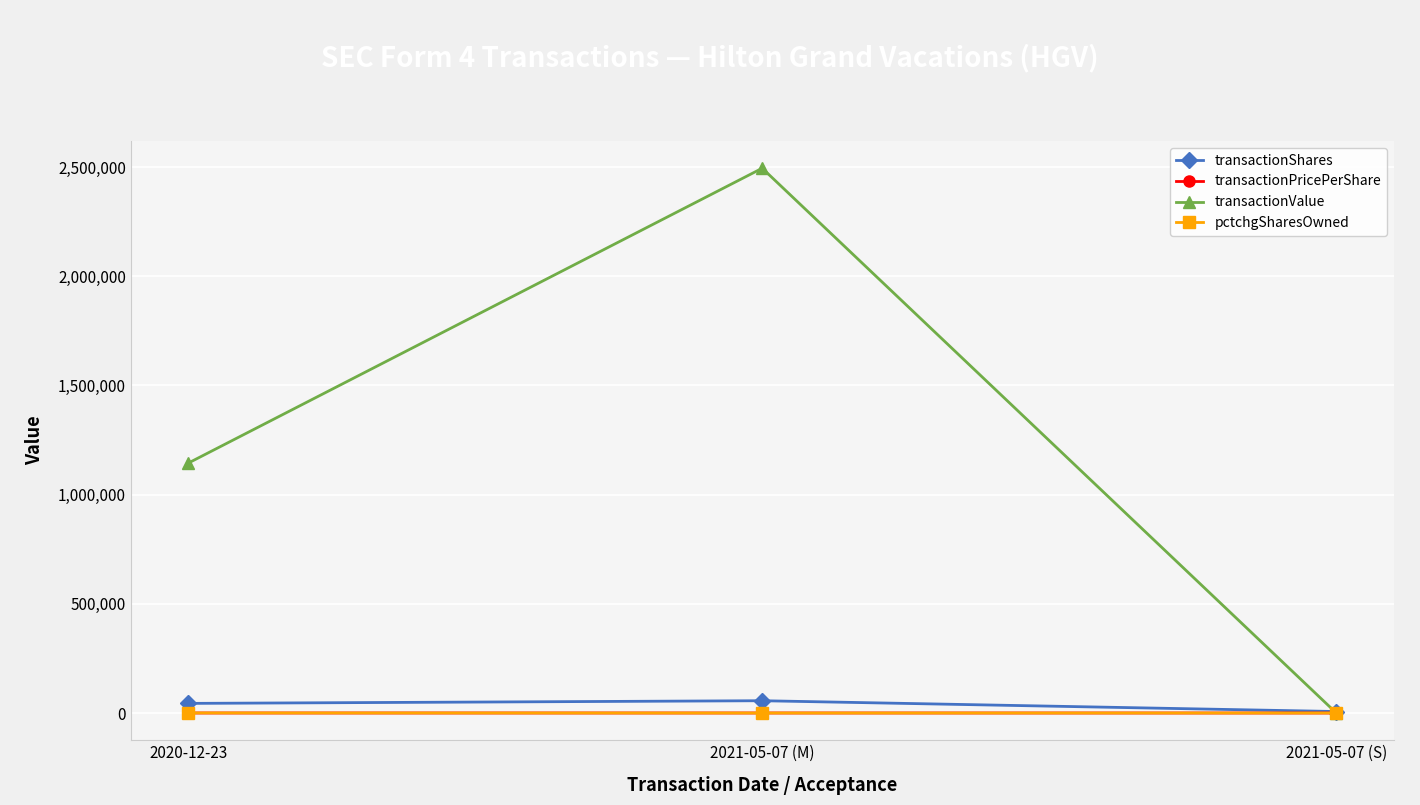

Is the value of transactionShares at 2021-05-07 (M) greater than the value of transactionPricePerShare at 2021-05-07 (S)?

Yes